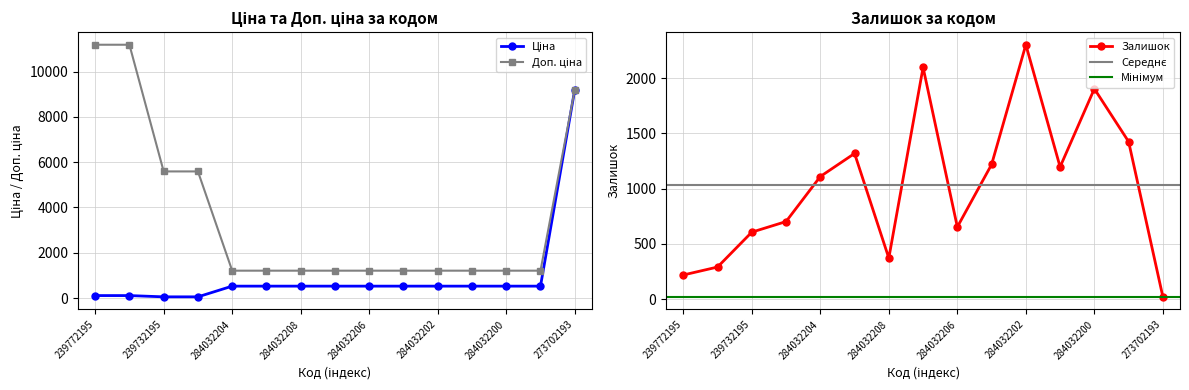

What is the label of the 4th point from the left?

239732179